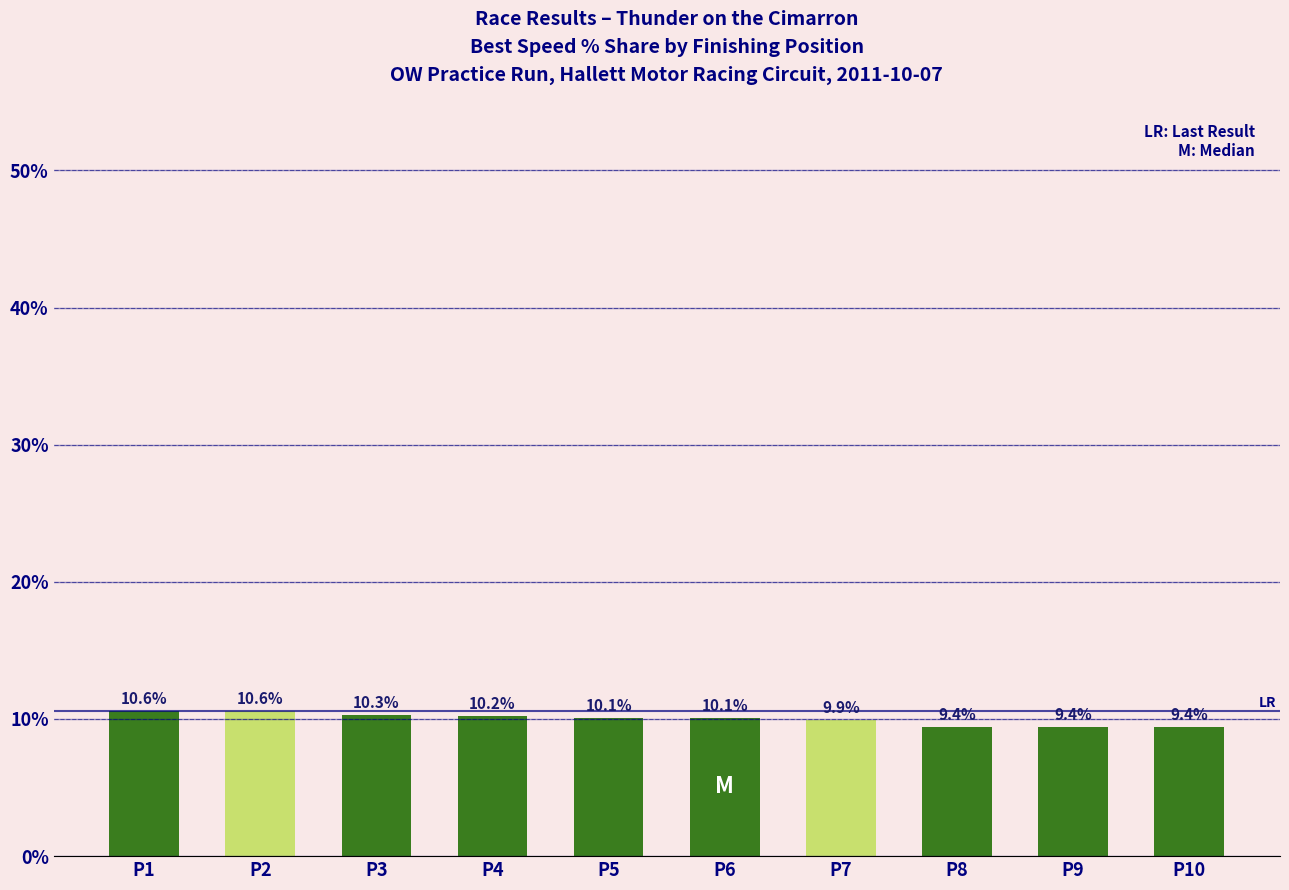

What is the approximate value at P4?

10.2